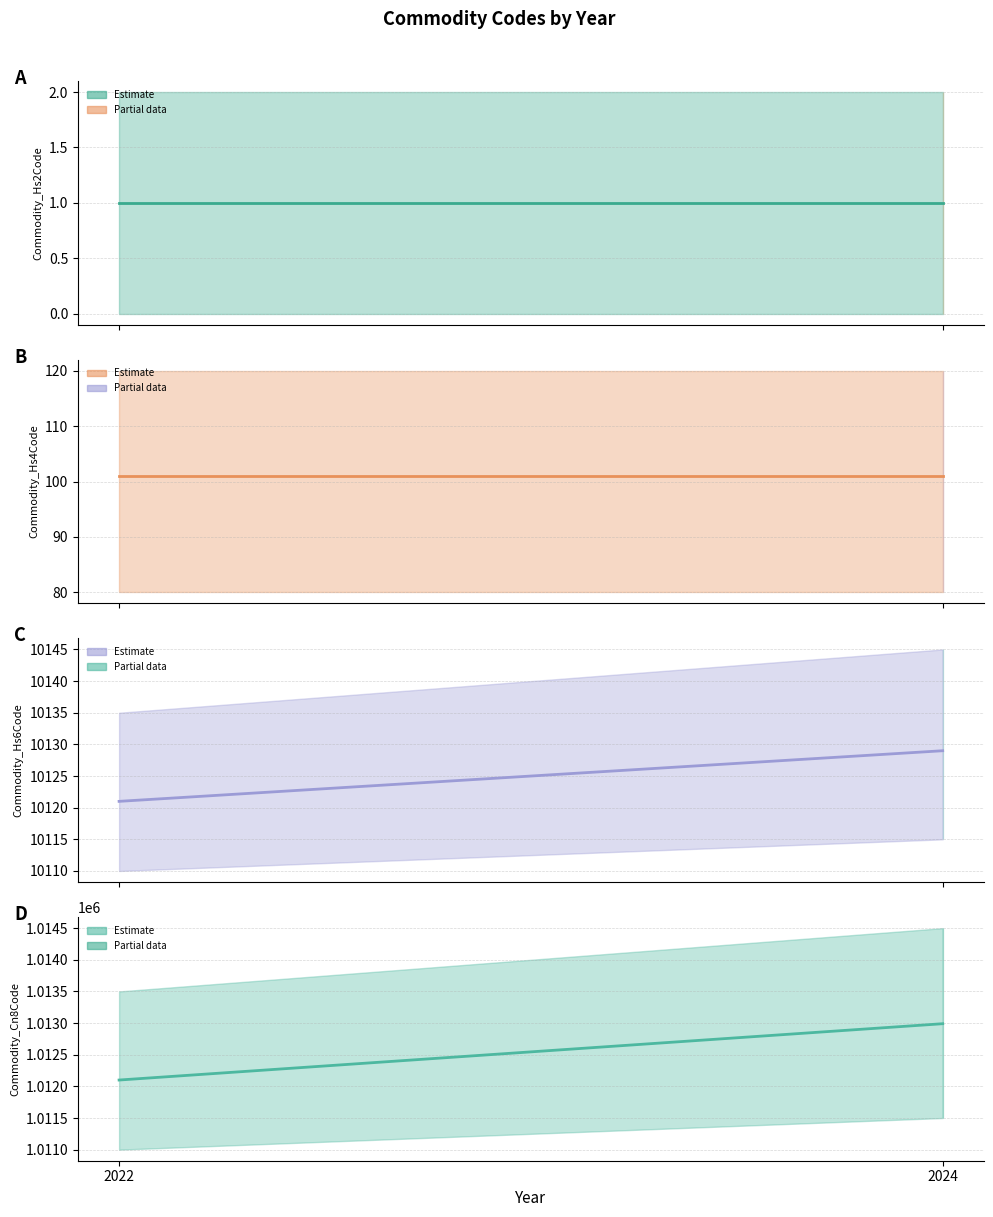

At which label is Commodity_Hs2Code (estimate) closest to 1?

2022